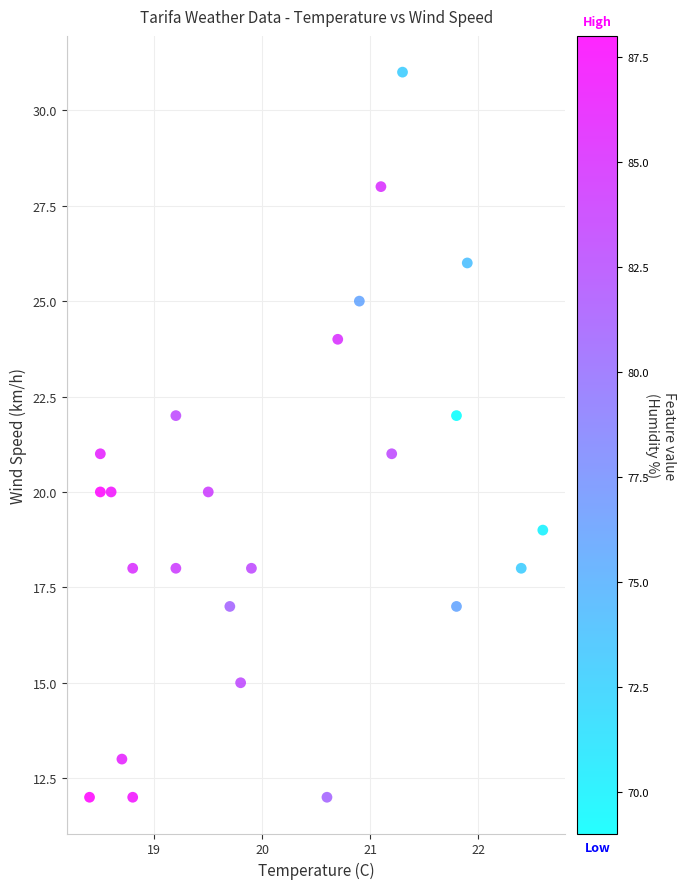

What is the range of Y values (max minus min)?

19